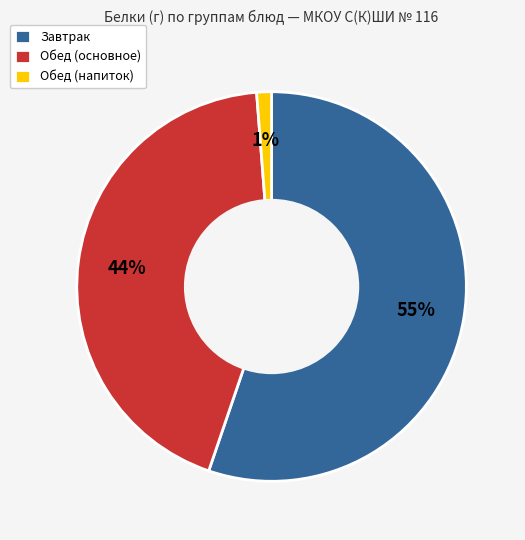

To the nearest percent, what percentage of the pie is Обед (напиток)?

1%